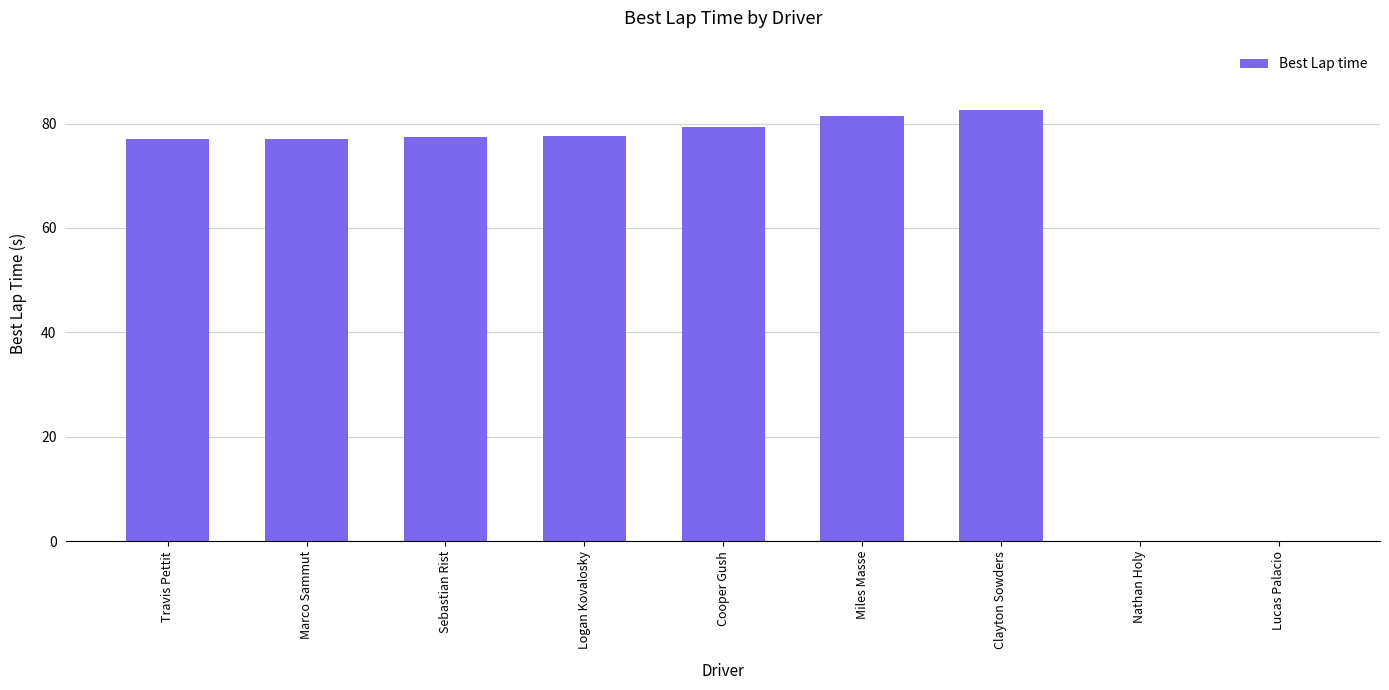

What is the change in value from Marco Sammut to Miles Masse?

+4.5